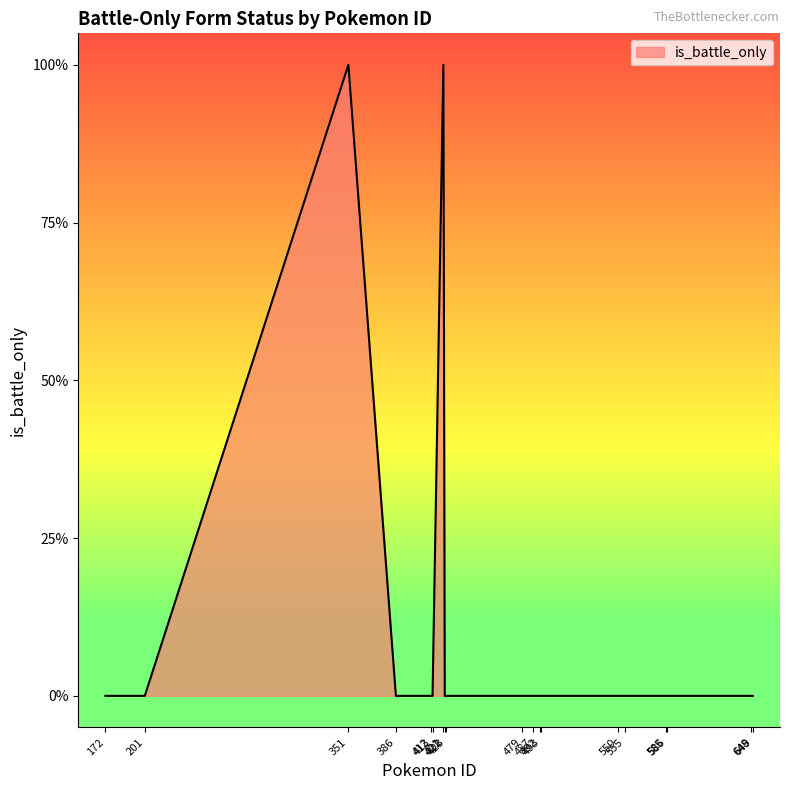

Does the chart have visible grid lines?

No